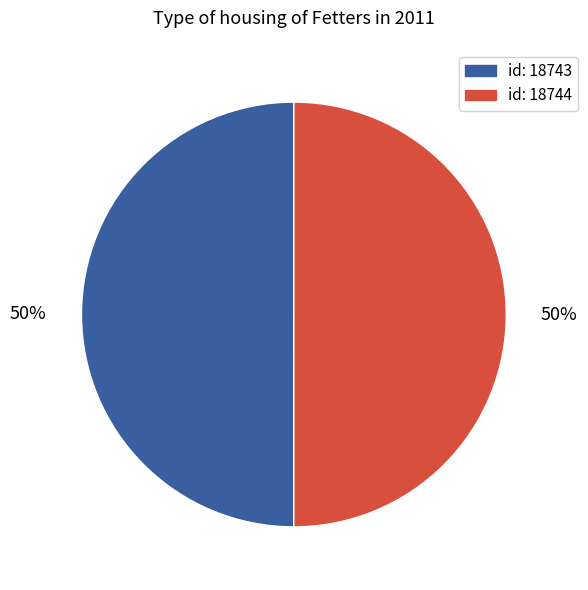

To the nearest percent, what is the average slice percentage?

50%